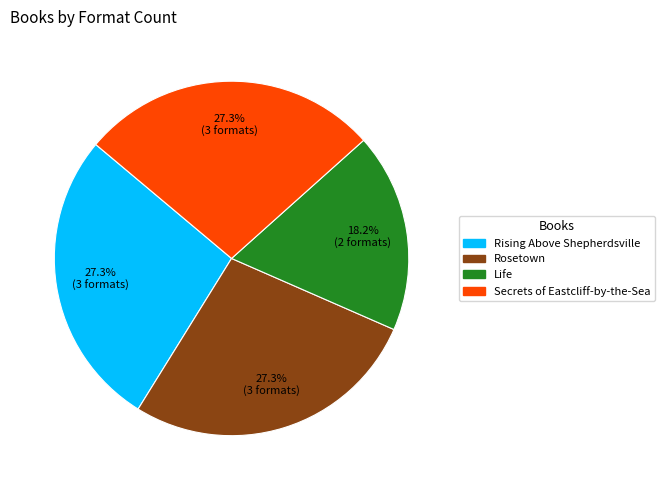

Is there any slice that represents more than half of the pie?

No